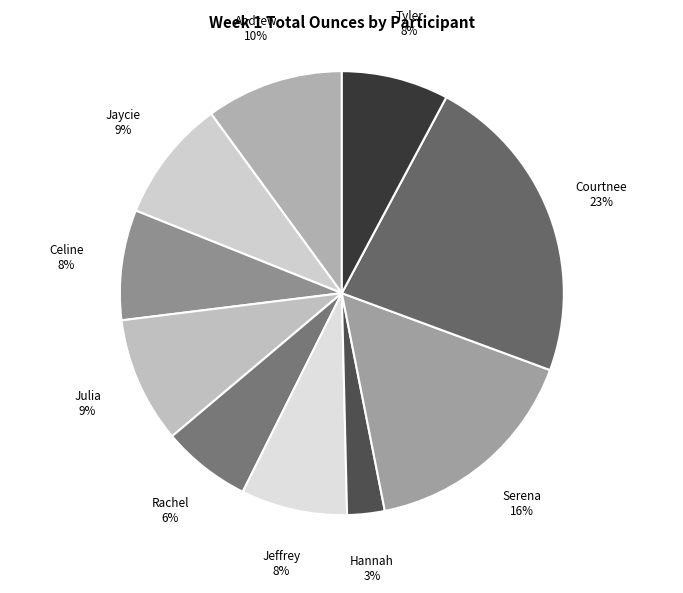

What is the largest slice in the pie chart?

Courtnee